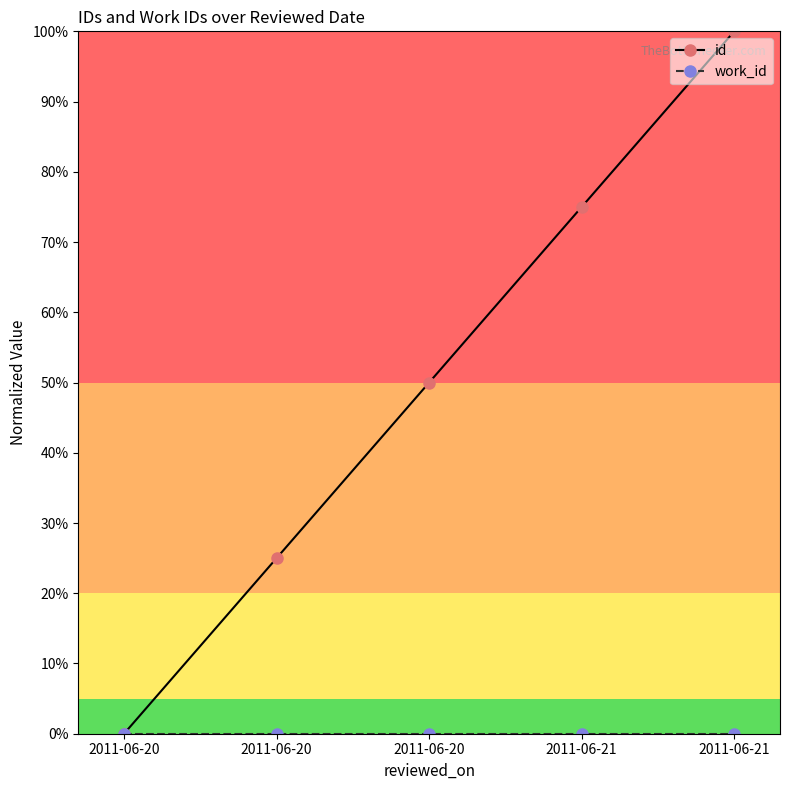

How many lines are shown in the chart?

2